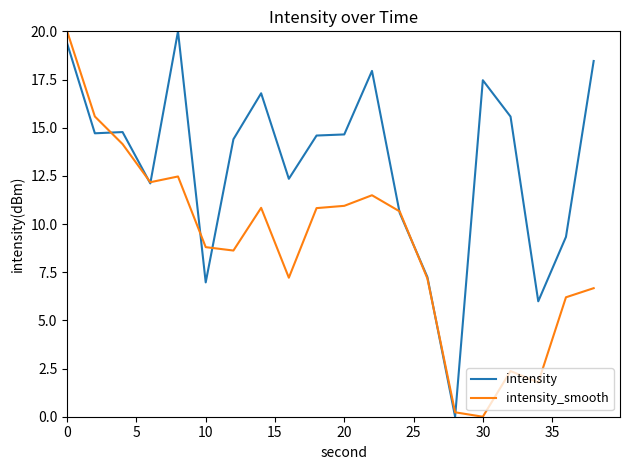

At how many categories does at least one series exceed 17?

5